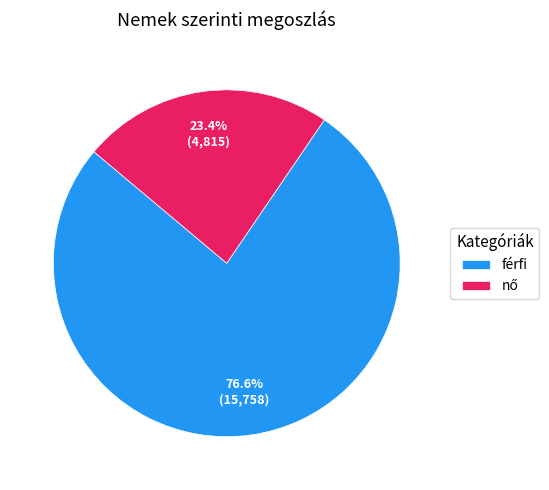

What portion of the pie excludes férfi?

23.4%